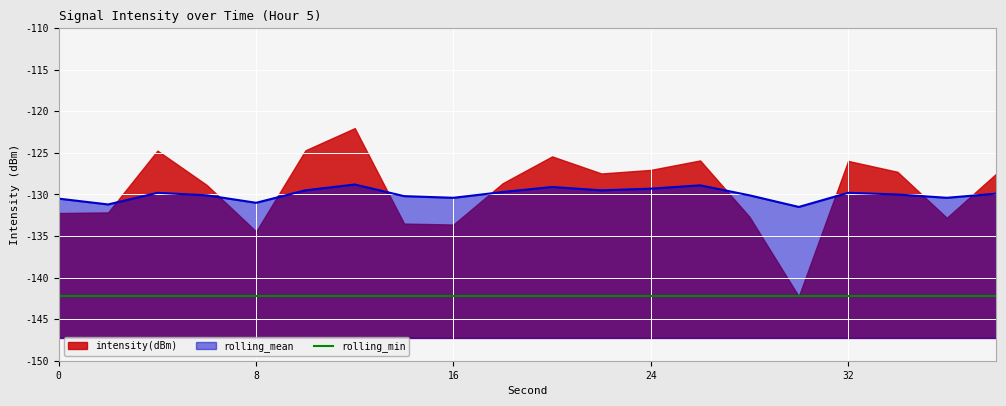

Which series has the widest spread of values?

intensity(dBm)